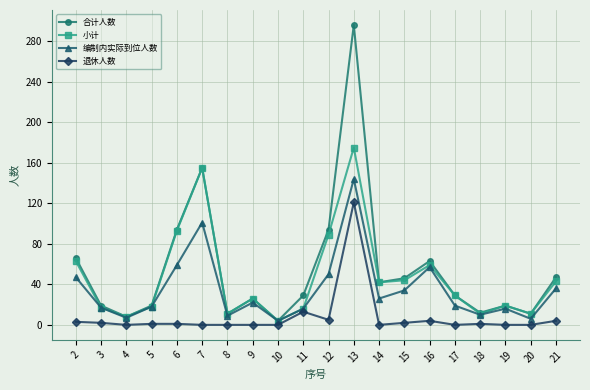

Which series has the largest range (max minus min)?

合计人数